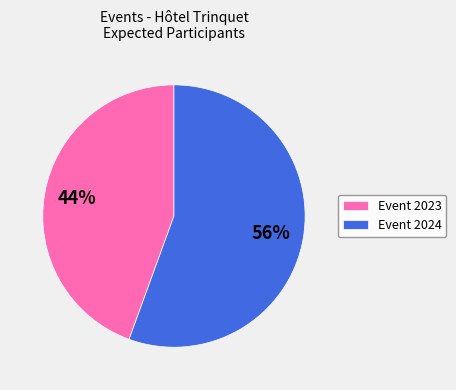

Is Event 2023 the majority of the pie?

No